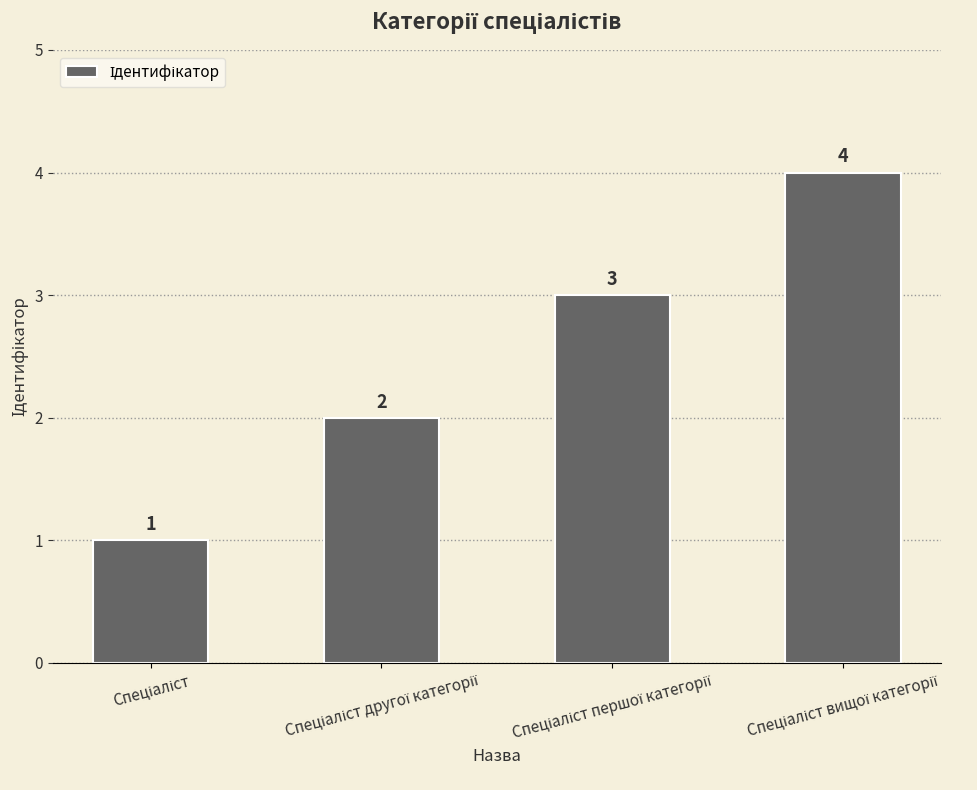

How many values are between 2 and 4?

3